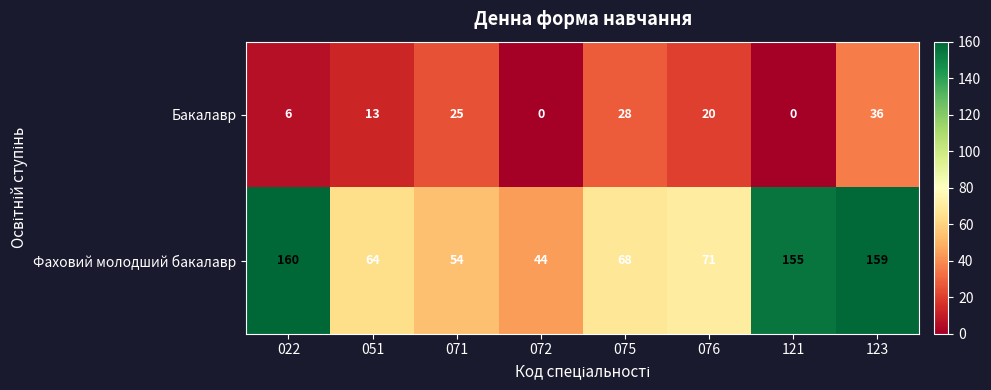

How many categories are shown in the chart?

8